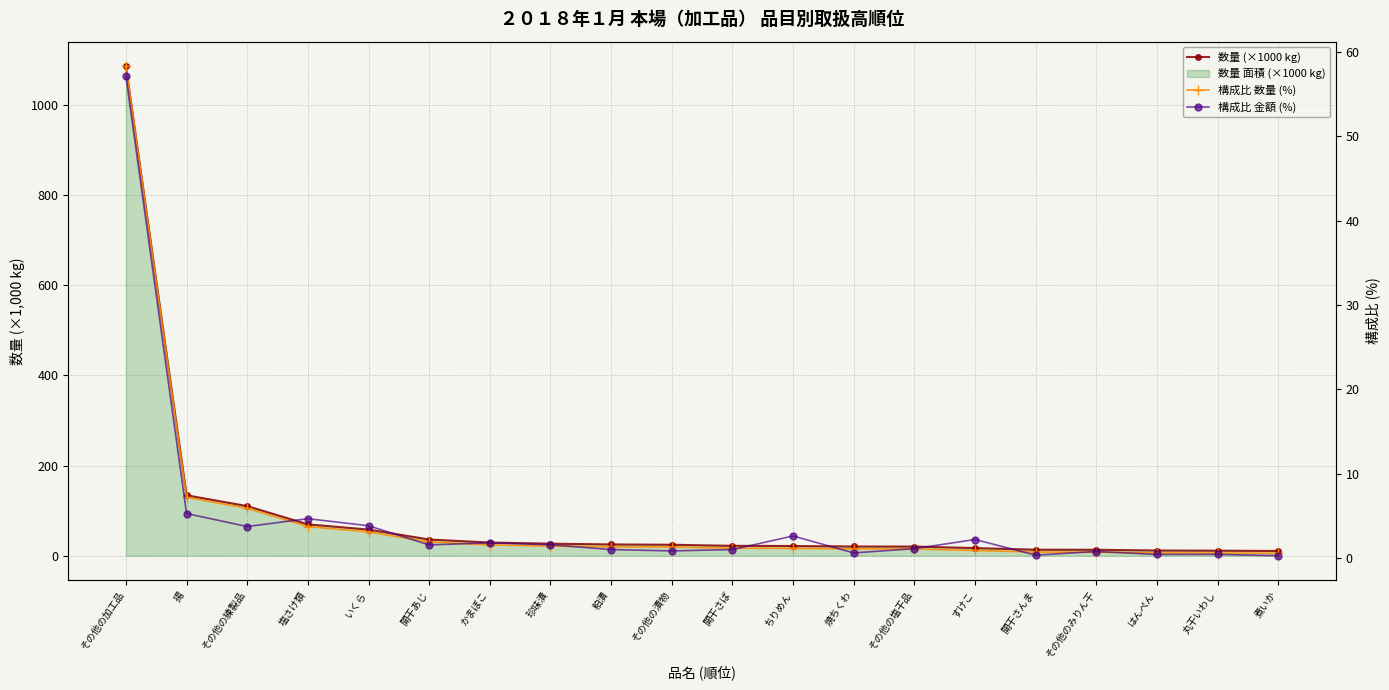

At which category does the chart reach its minimum across all series?

煮いか